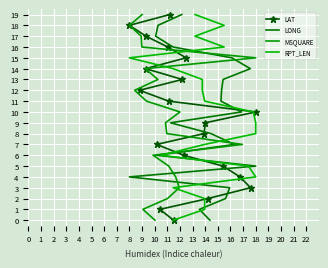

Is it true that LAT equals 18 at 8?

True